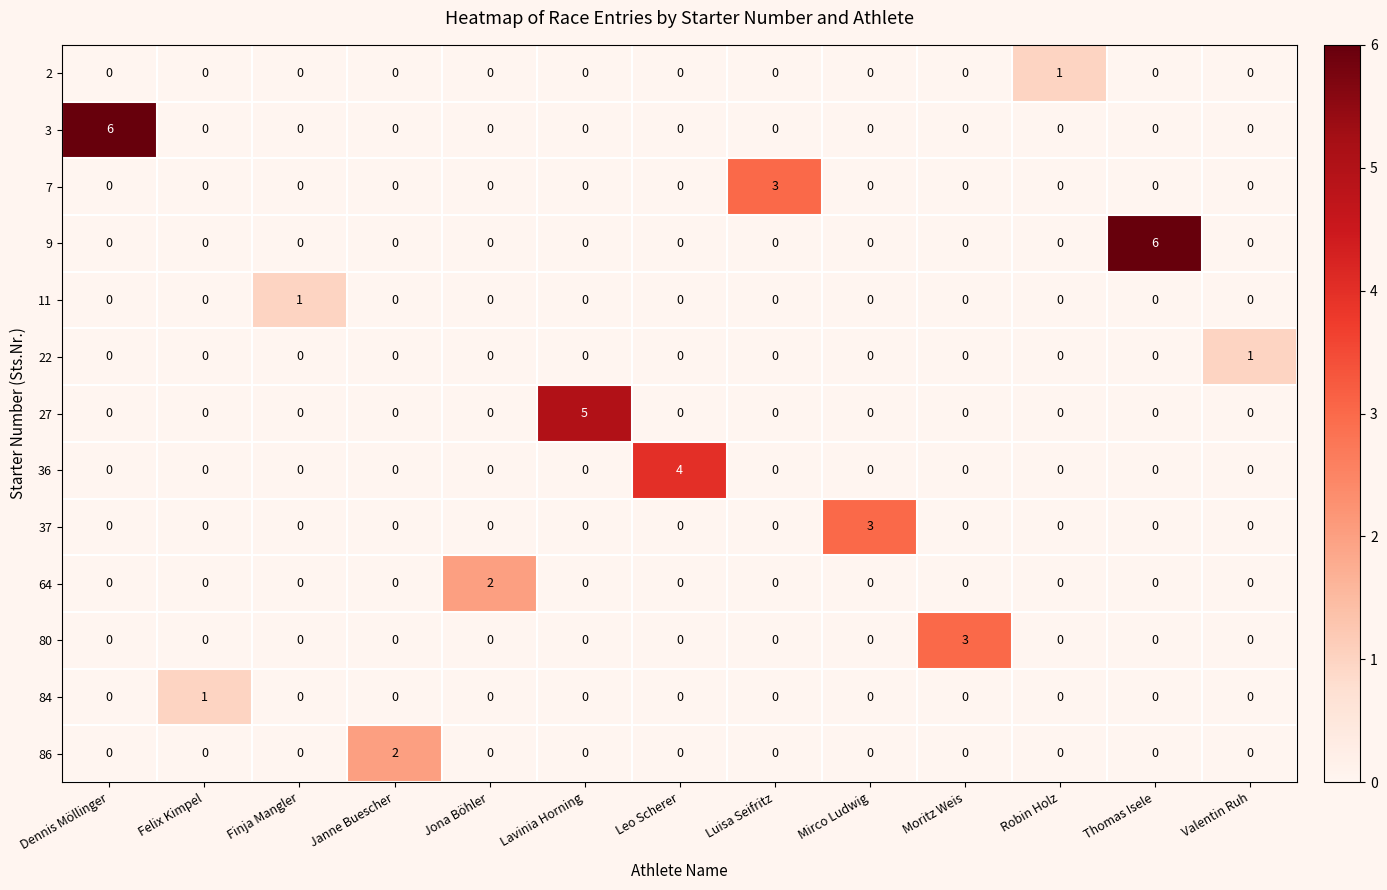

Count the number of data series in this chart.

13